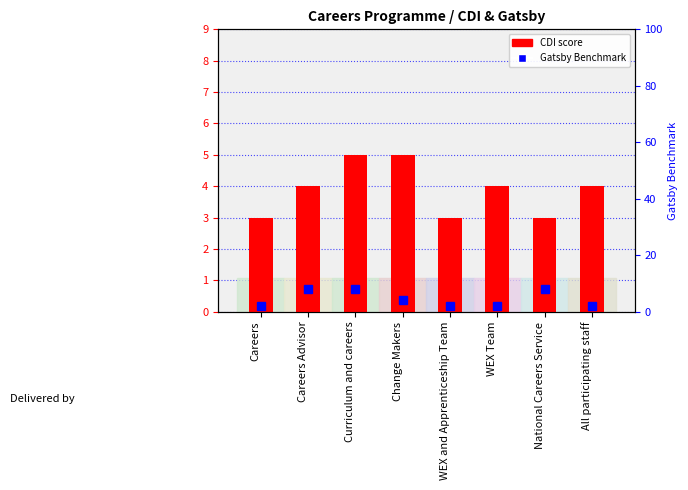

What is the spread (max minus min) of values at WEX and Apprenticeship Team?

1